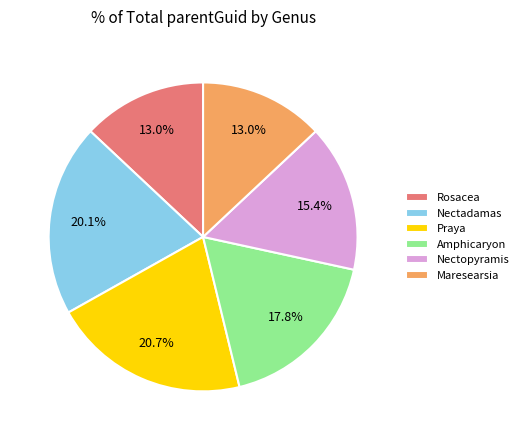

Is there any slice that represents more than half of the pie?

No